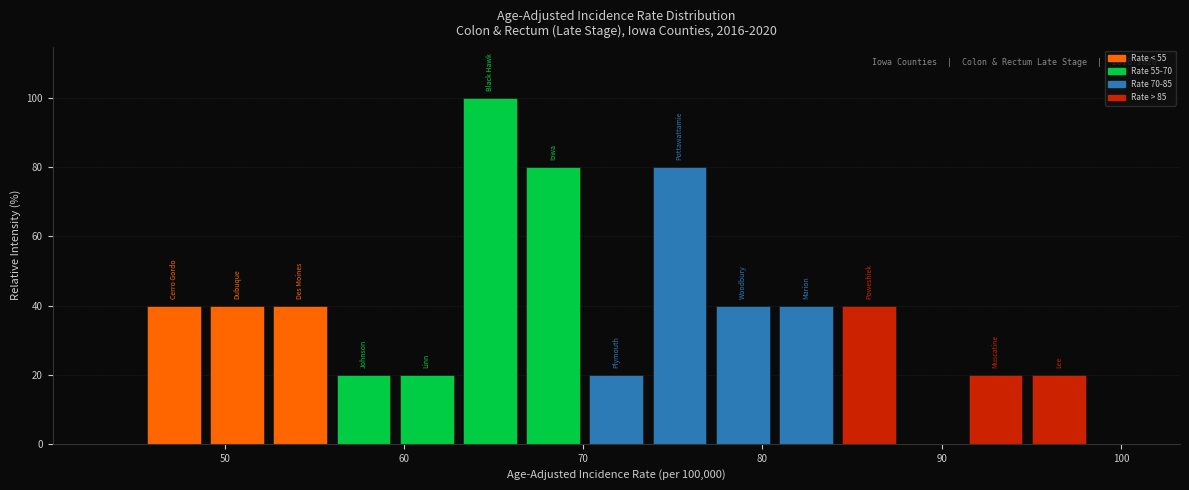

Read against the x-axis, roughly where is the centre of the tallest bar?

65